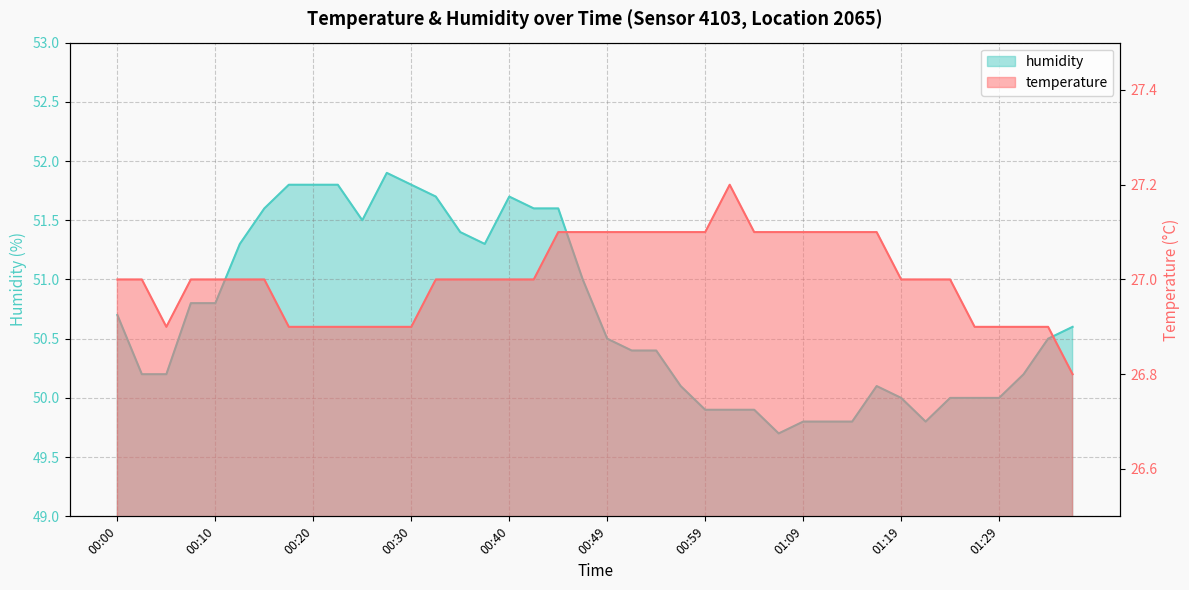

The value of temperature at 00:15 is 27.0. True or false?

True